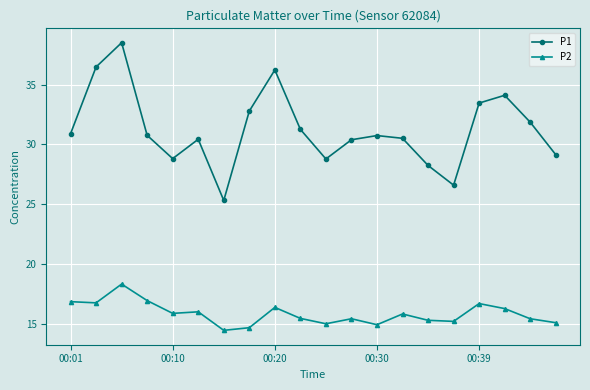

What is the sum of all P2 values?

316.4